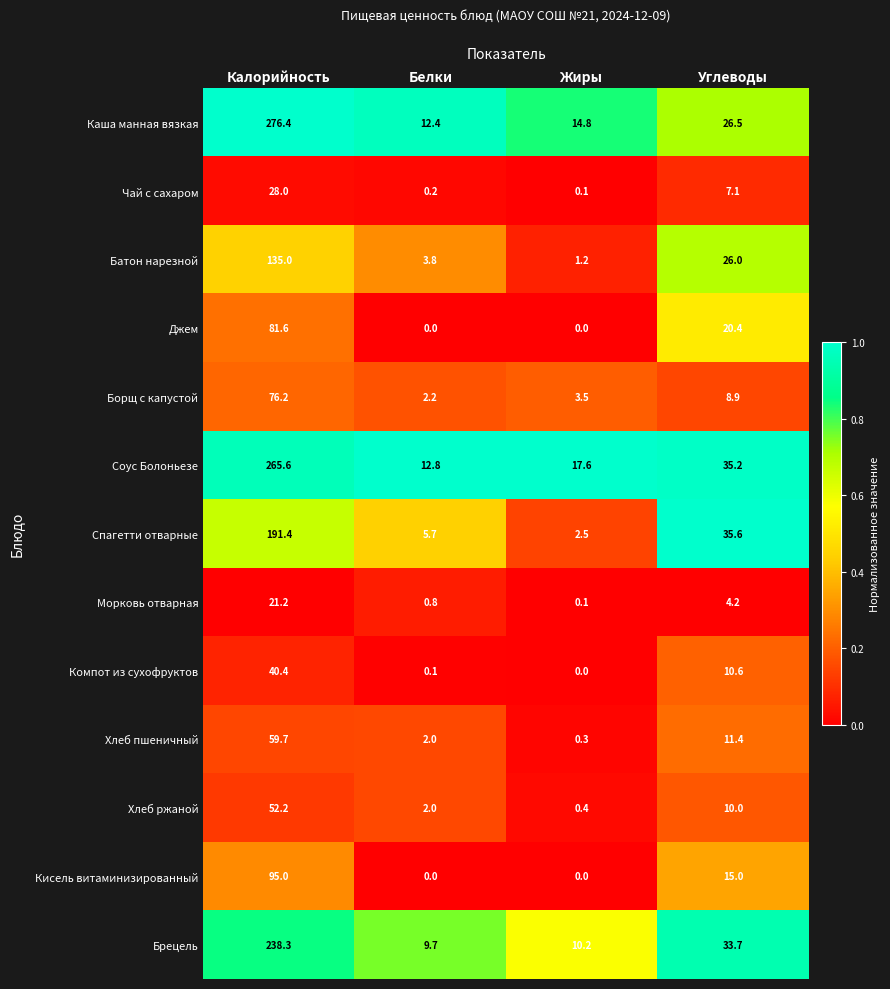

What is the difference between the highest and lowest values at Жиры?

17.6